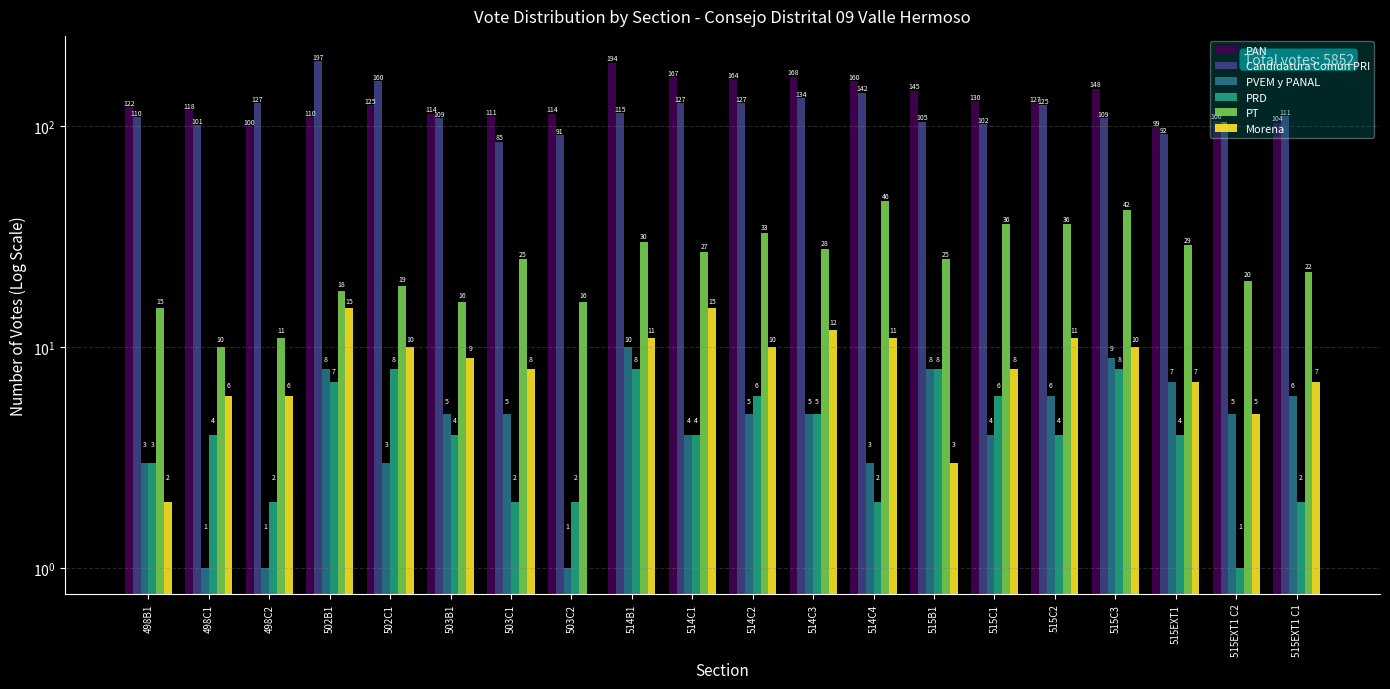

Is the value of PRD at 503C2 greater than the value of Morena at 514C3?

No